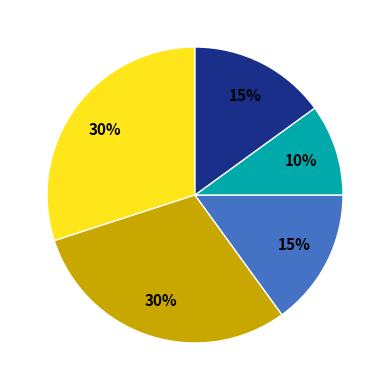

How many segments does this pie chart have?

5